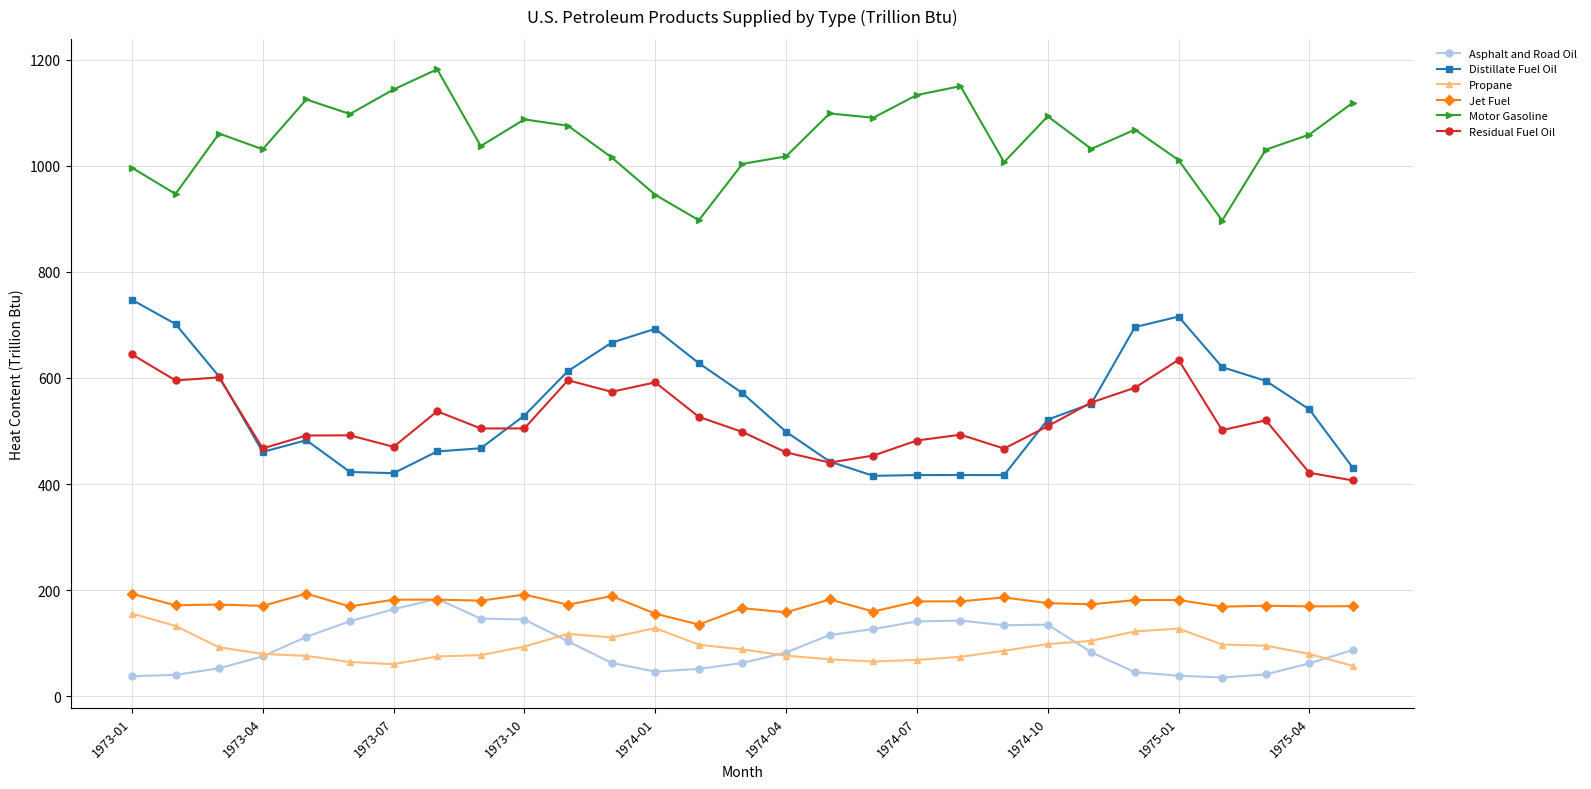

Which series has the largest total across all categories?

Motor Gasoline